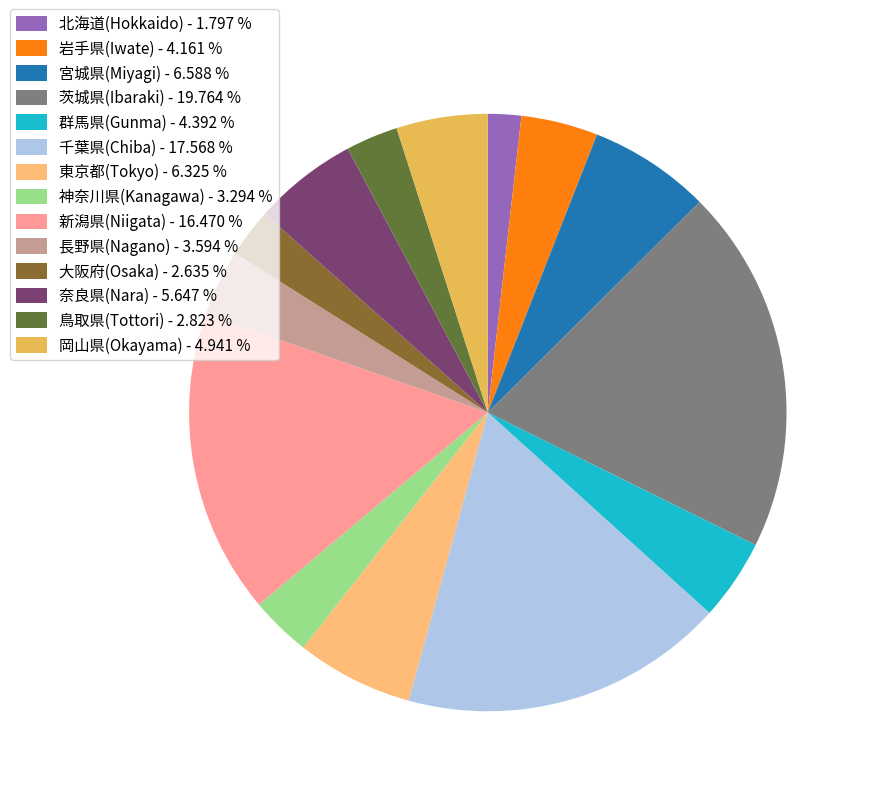

Count the number of slices in the pie.

14